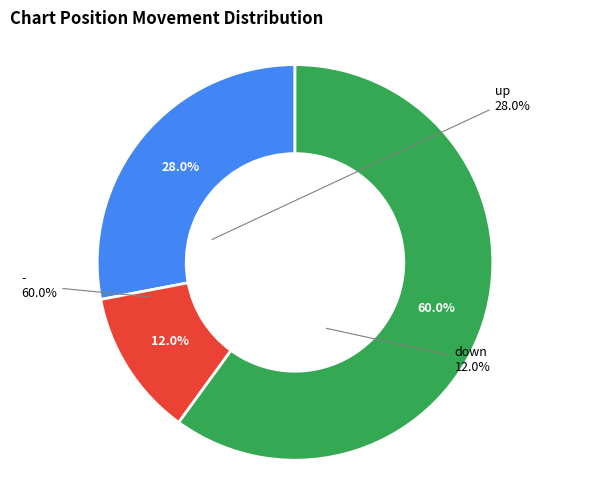

Is it true that - is 74% of the pie?

False